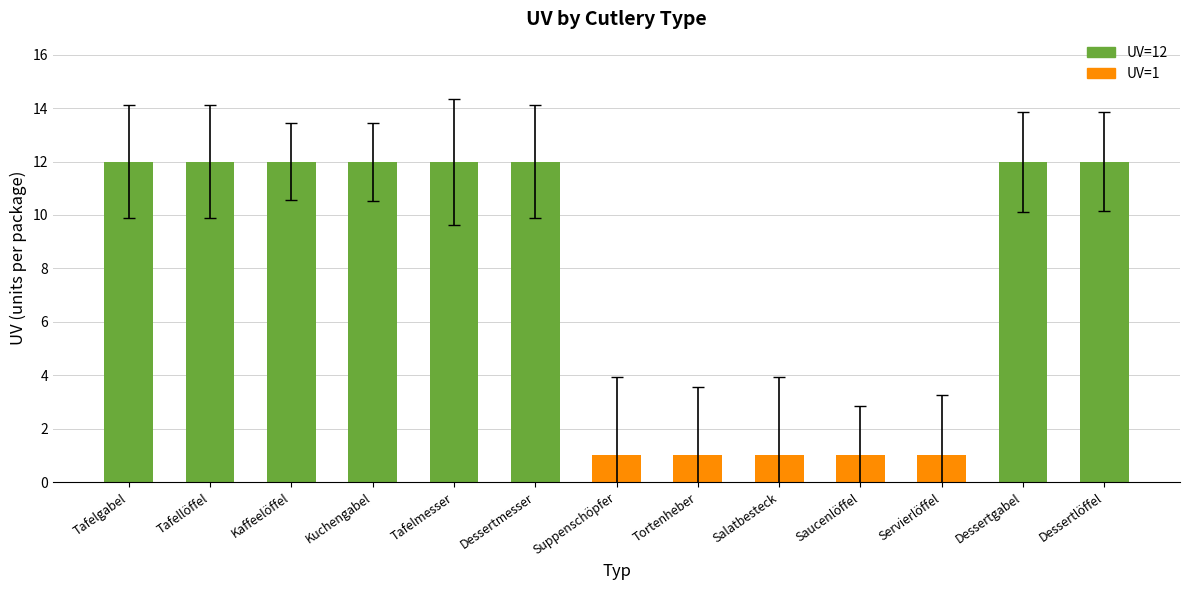

What is the maximum value shown in the chart?

12